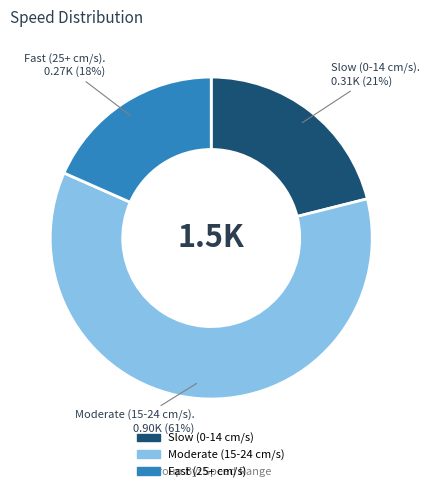

To the nearest percent, what is the average slice percentage?

33%